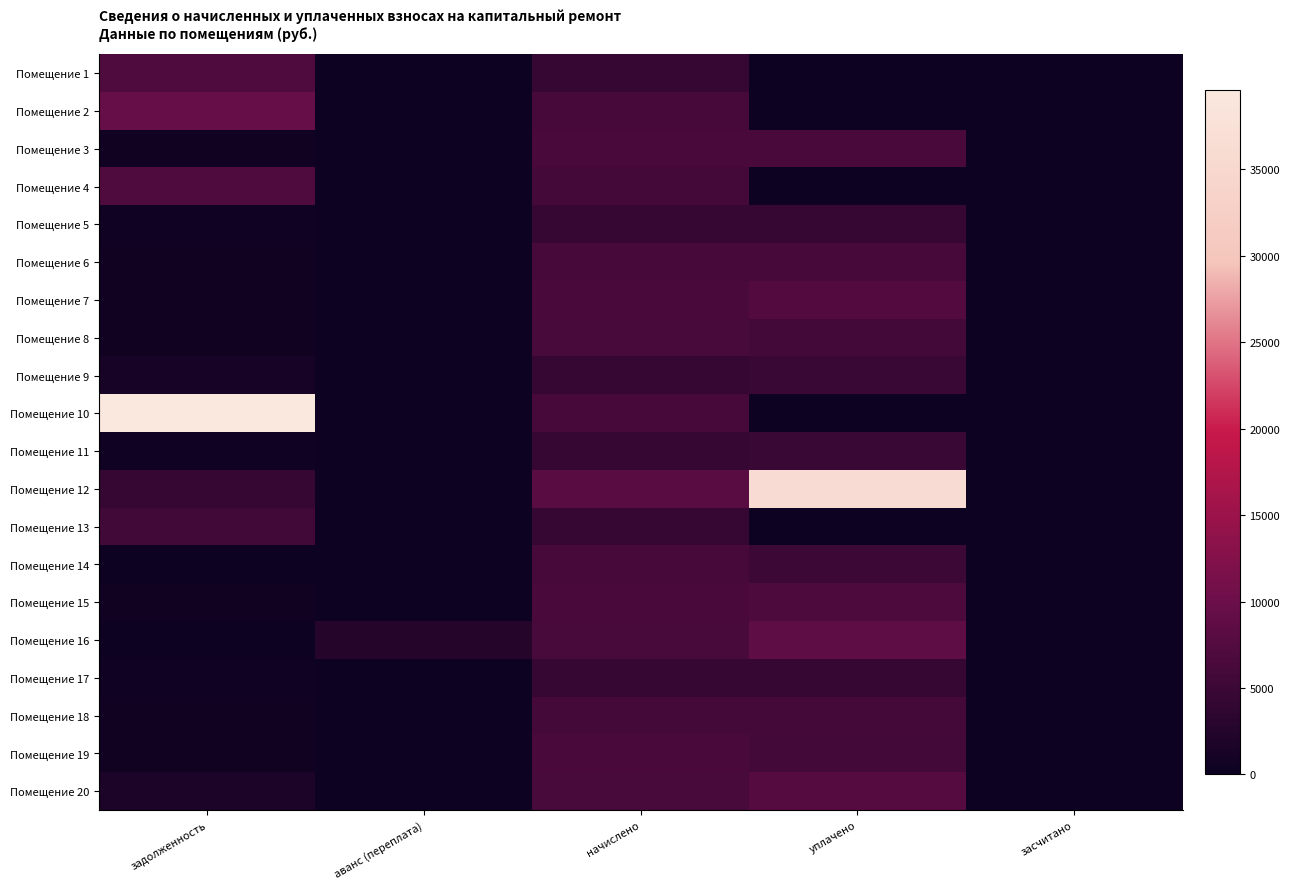

Reading left to right, transcribe all the data shown in this chart.

Помещение 1: задолженность=7036.9	аванс (переплата)=0.0	начислено=4535.3	уплачено=0.0	засчитано=0.0
Помещение 2: задолженность=9464.1	аванс (переплата)=0.0	начислено=6099.6	уплачено=0.0	засчитано=0.0
Помещение 3: задолженность=525.9	аванс (переплата)=0.0	начислено=6444.0	уплачено=6423.2	засчитано=0.0
Помещение 4: задолженность=7193.1	аванс (переплата)=0.0	начислено=5956.1	уплачено=0.0	засчитано=0.0
Помещение 5: задолженность=379.1	аванс (переплата)=0.0	начислено=4549.6	уплачено=4530.5	засчитано=0.0
Помещение 6: задолженность=507.1	аванс (переплата)=0.0	начислено=6085.2	уплачено=6059.8	засчитано=0.0
Помещение 7: задолженность=537.1	аванс (переплата)=0.0	начислено=6444.0	уплачено=7482.6	засчитано=0.0
Помещение 8: задолженность=521.5	аванс (переплата)=0.0	начислено=6257.5	уплачено=5736.1	засчитано=0.0
Помещение 9: задолженность=1134.2	аванс (переплата)=0.0	начислено=4535.3	уплачено=4849.1	засчитано=0.0
Помещение 10: задолженность=39593.5	аванс (переплата)=0.0	начислено=6142.7	уплачено=0.0	засчитано=0.0
Помещение 11: задолженность=381.5	аванс (переплата)=0.0	начислено=4578.2	уплачено=4940.2	засчитано=0.0
Помещение 12: задолженность=4619.1	аванс (переплата)=0.0	начислено=8108.9	уплачено=36192.6	засчитано=0.0
Помещение 13: задолженность=5429.4	аванс (переплата)=0.0	начислено=4535.3	уплачено=0.0	засчитано=0.0
Помещение 14: задолженность=0.0	аванс (переплата)=0.0	начислено=6114.0	уплачено=5066.2	засчитано=0.0
Помещение 15: задолженность=535.8	аванс (переплата)=0.0	начислено=6429.7	уплачено=6938.6	засчитано=0.0
Помещение 16: задолженность=0.0	аванс (переплата)=2687.7	начислено=6243.1	уплачено=8800.0	засчитано=0.0
Помещение 17: задолженность=377.9	аванс (переплата)=0.0	начислено=4535.3	уплачено=4516.3	засчитано=0.0
Помещение 18: задолженность=502.5	аванс (переплата)=0.0	начислено=6027.8	уплачено=6002.6	засчитано=0.0
Помещение 19: задолженность=524.0	аванс (переплата)=0.0	начислено=6444.0	уплачено=5813.0	засчитано=0.0
Помещение 20: задолженность=1568.4	аванс (переплата)=0.0	начислено=6271.8	уплачено=7721.2	засчитано=0.0